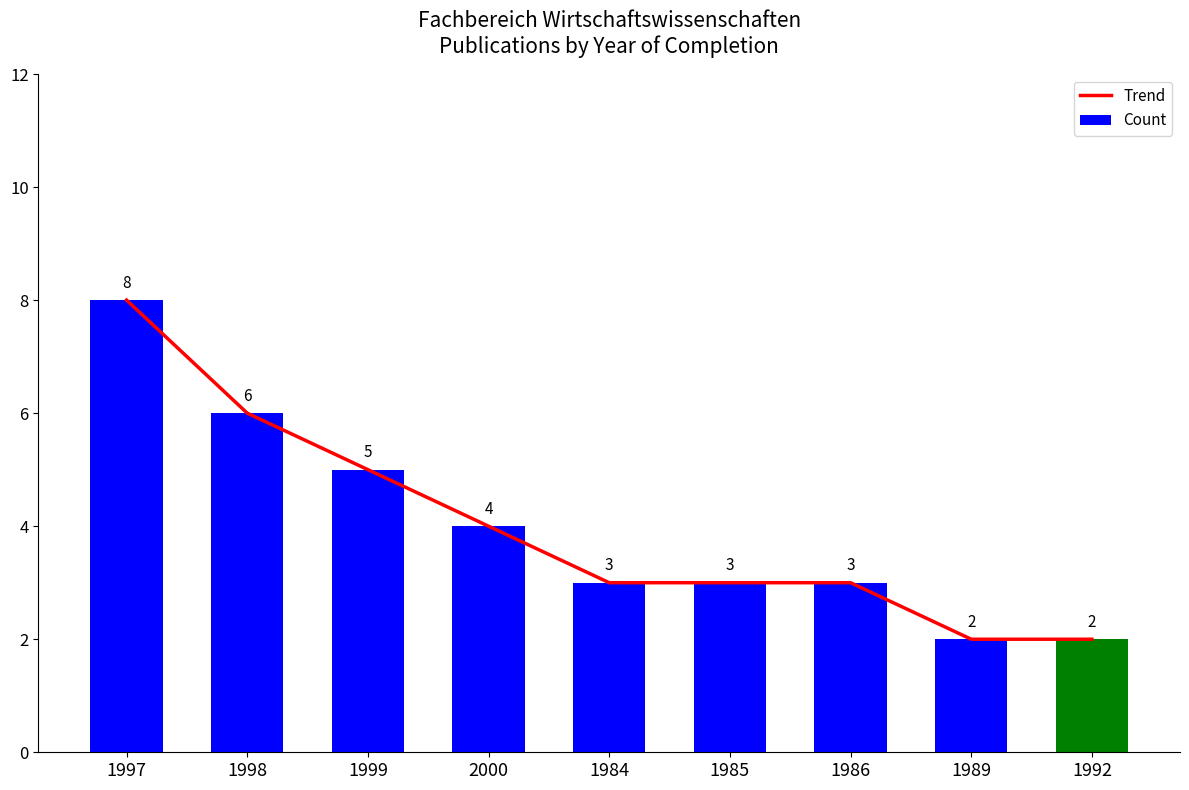

Which series changed the most between 1984 and 1992?

Trend